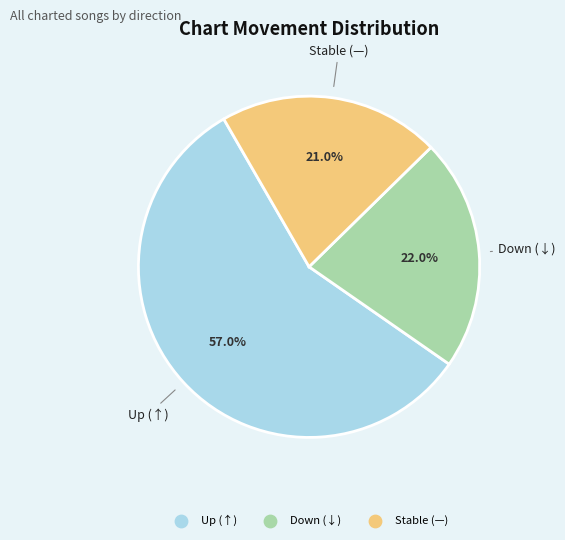

Is there a majority slice in this chart?

Yes